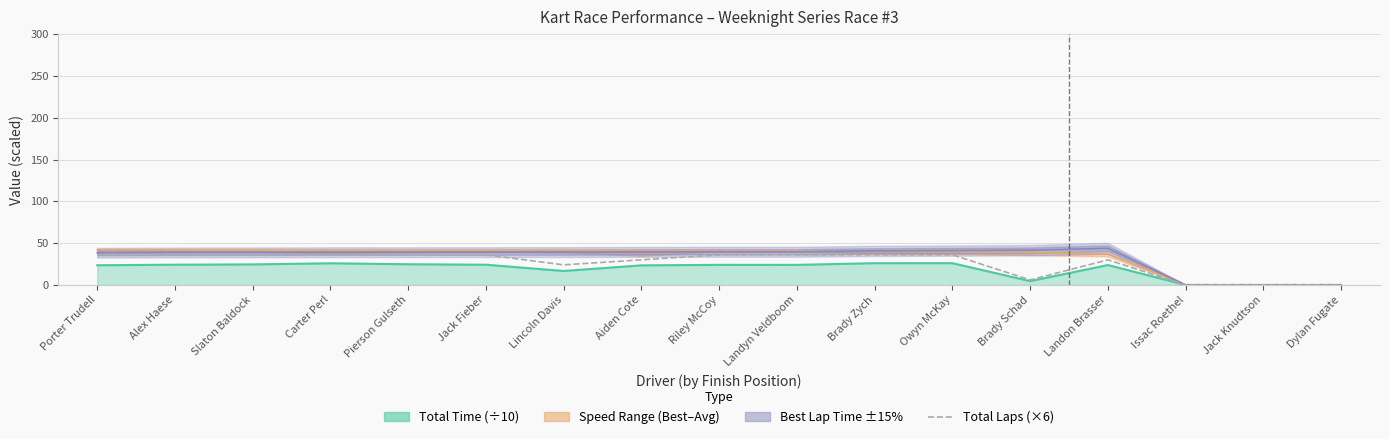

Reading left to right, extract all data points from this chart.

Porter Trudell=36	Alex Haese=36	Slaton Baldock=36	Carter Perl=36	Pierson Gulseth=36	Jack Fieber=36	Lincoln Davis=24	Aiden Cote=30	Riley McCoy=36	Landyn Veldboom=36	Brady Zych=36	Owyn McKay=36	Brady Schad=6	Landon Brasser=30	Issac Roethel=0	Jack Knudtson=0	Dylan Fugate=0